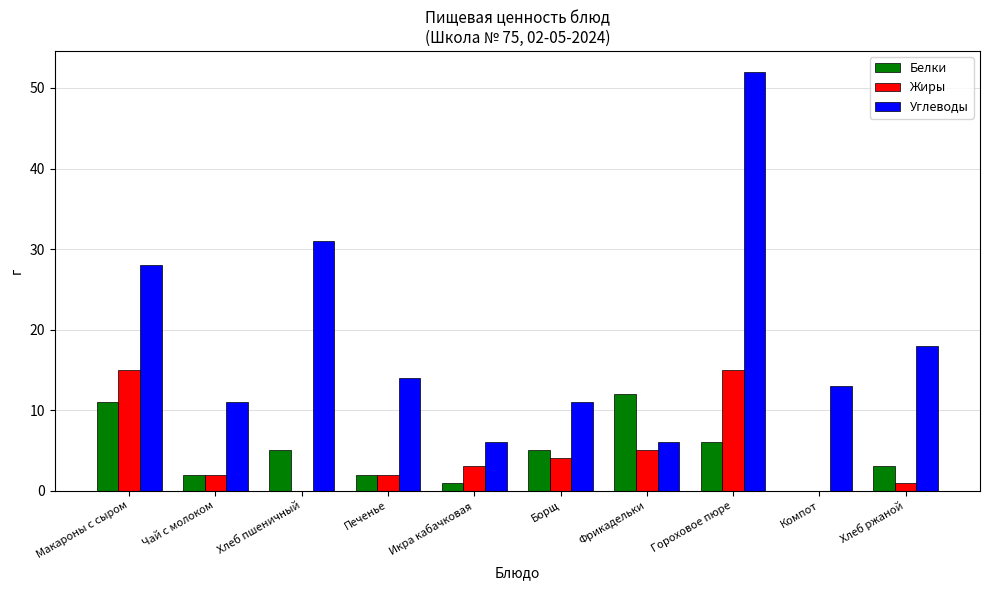

The value of Углеводы at Фрикадельки is 4. True or false?

False